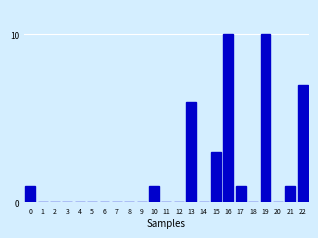

Reading right to left, extract all data points from this chart.

22=7	21=1	20=0	19=10	18=0	17=1	16=10	15=3	14=0	13=6	12=0	11=0	10=1	9=0	8=0	7=0	6=0	5=0	4=0	3=0	2=0	1=0	0=1